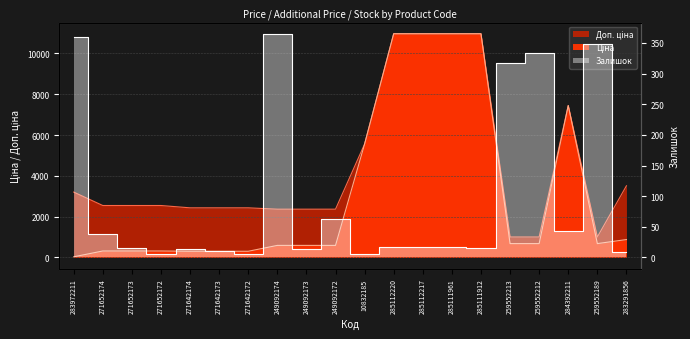

True or false: Ціна and Доп. ціна cross at least once.

False